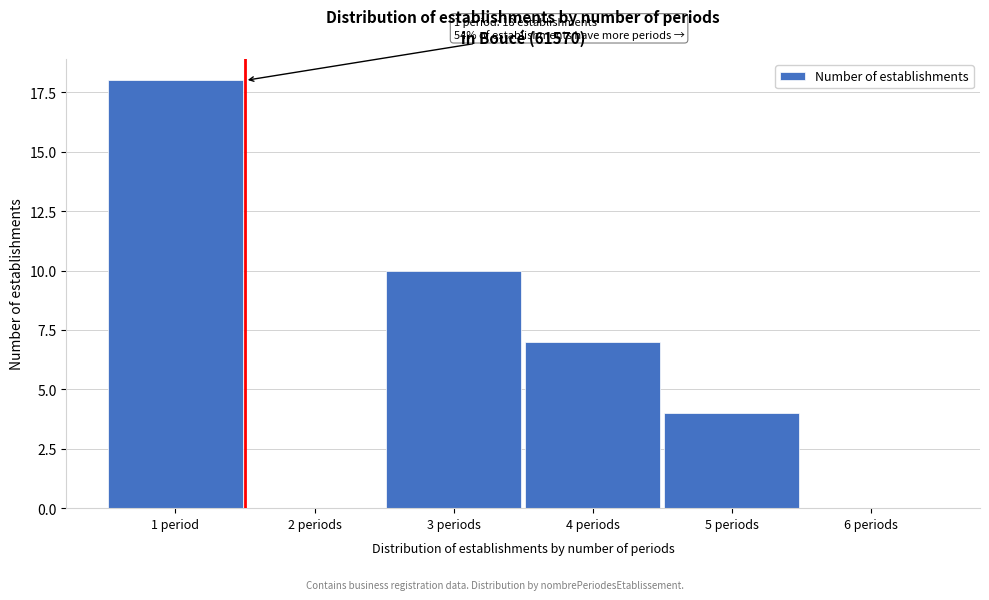

Reading right to left, list all the values displayed in this chart.

6 periods=0	5 periods=4	4 periods=7	3 periods=10	2 periods=0	1 period=18